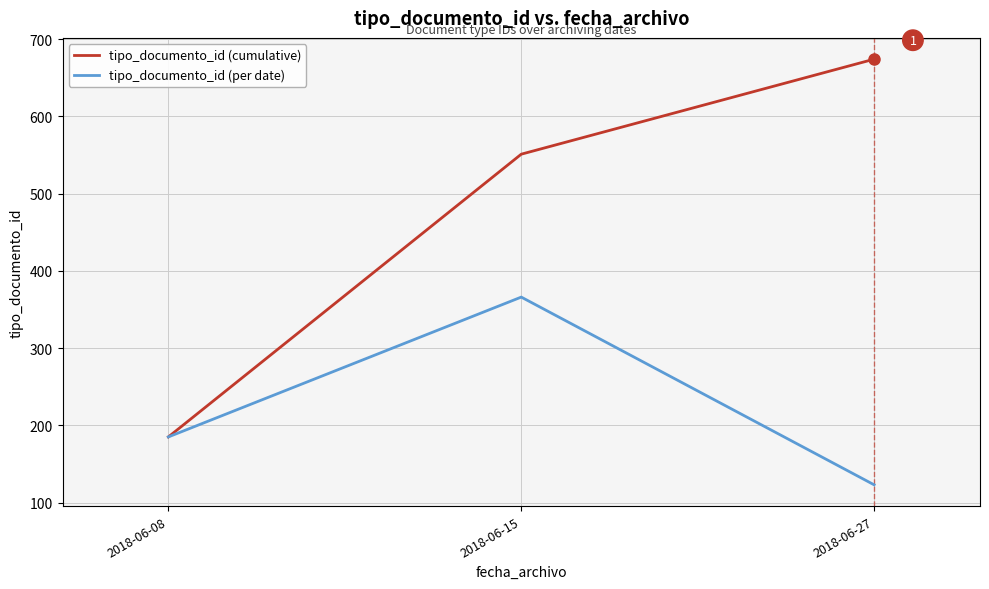

At which category does the chart reach its minimum across all series?

2018-06-27